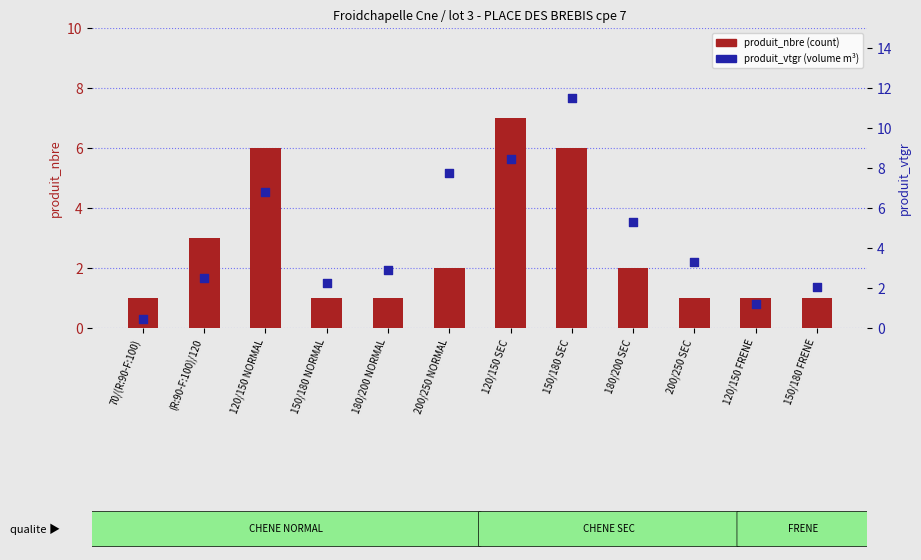

Which series has the largest Y range (max minus min)?

produit_vtgr (volume)